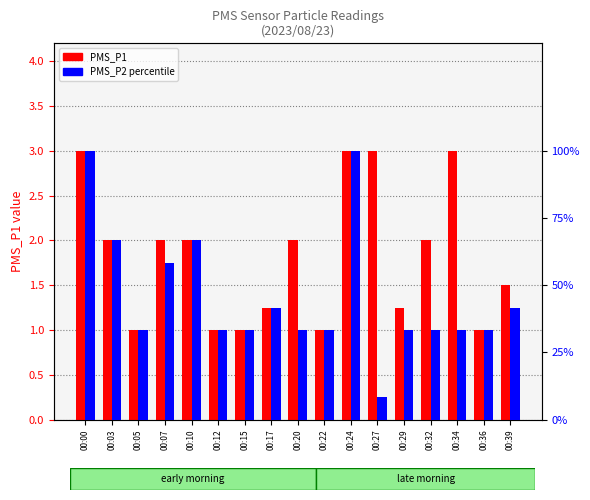

What is the difference between the PMS_P2 % values at 00:00 and 00:05?

66.7